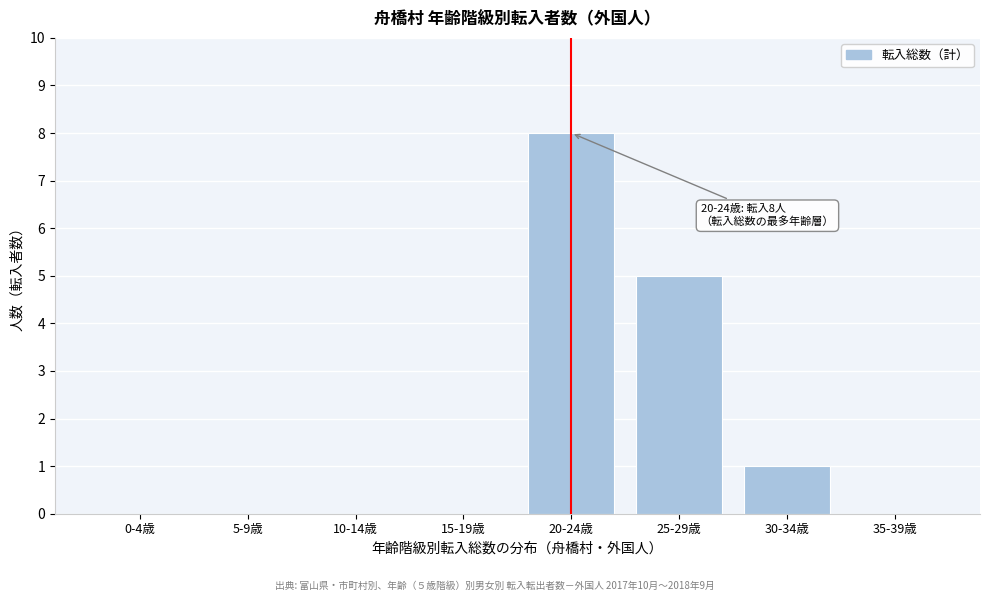

Reading left to right, list all the values displayed in this chart.

0-4歳=0	5-9歳=0	10-14歳=0	15-19歳=0	20-24歳=8	25-29歳=5	30-34歳=1	35-39歳=0